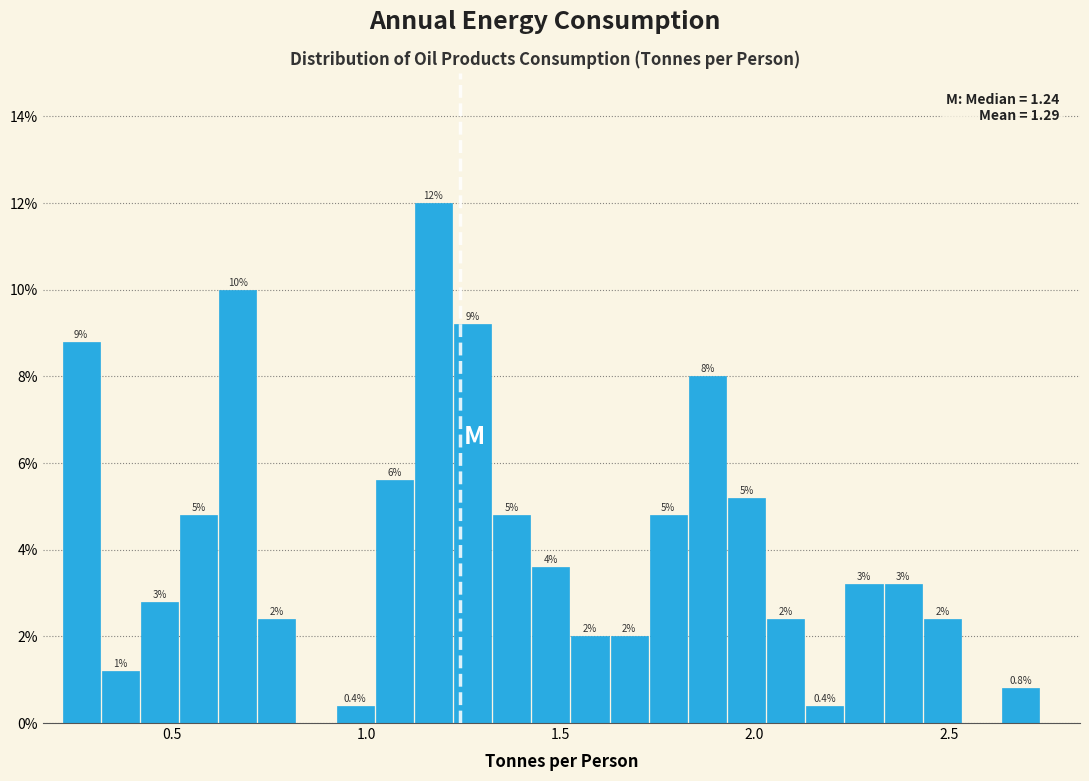

Read against the x-axis, roughly where is the centre of the tallest bar?

1.15